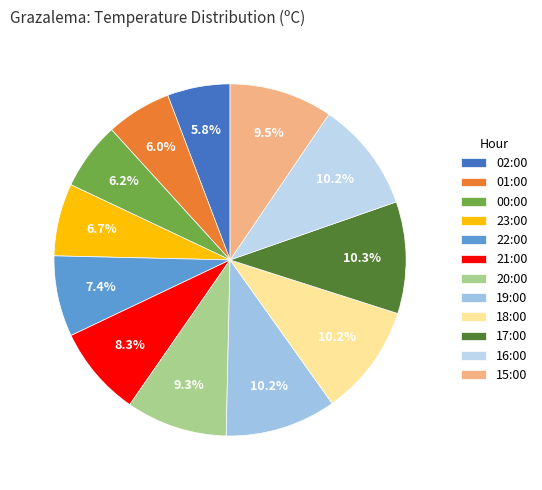

Does 20:00 account for over 50% of the chart?

No